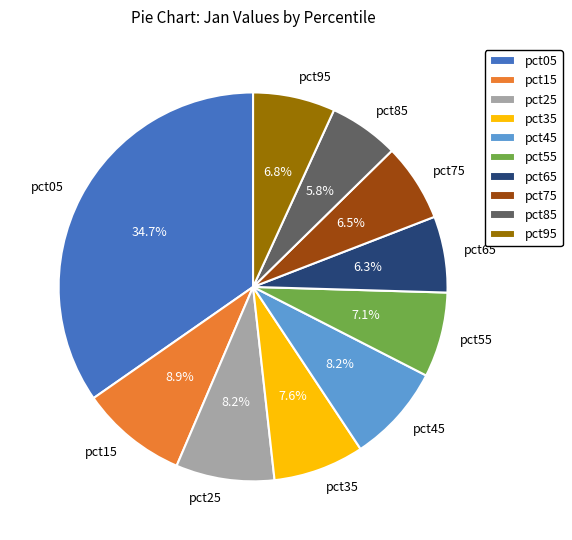

True or false: pct15 accounts for 9% of the total.

True